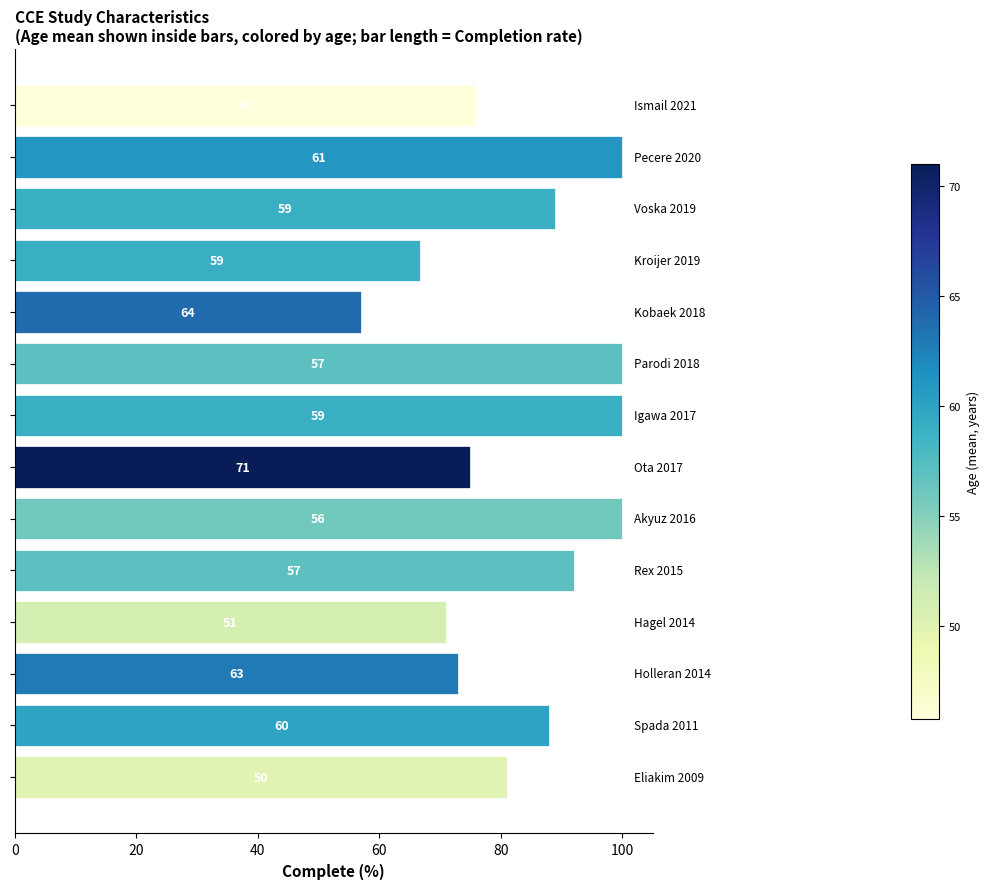

How many bars are there in total?

14